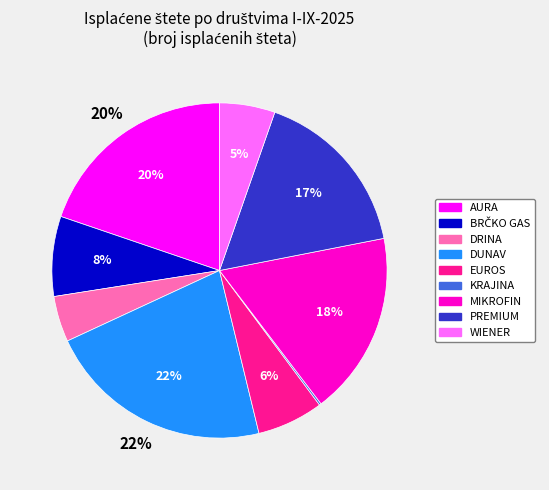

Which slice is the largest?

DUNAV